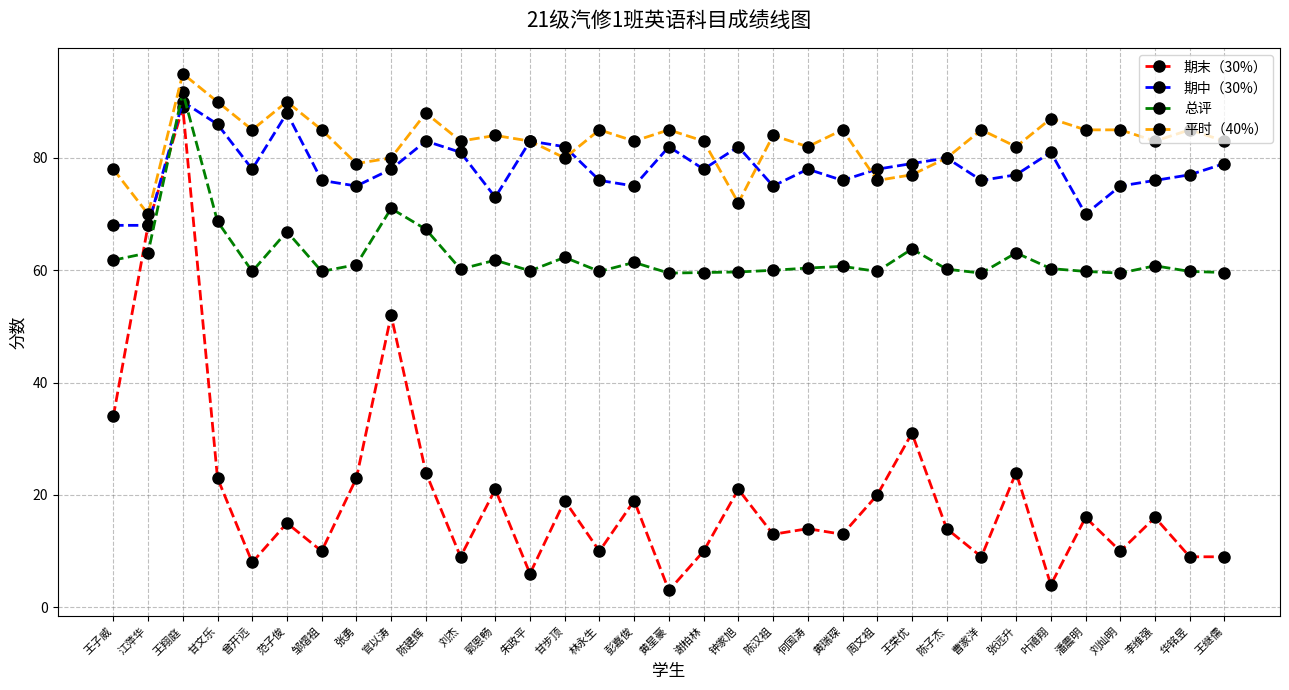

What is the total value across all series at 陈子杰?

234.2